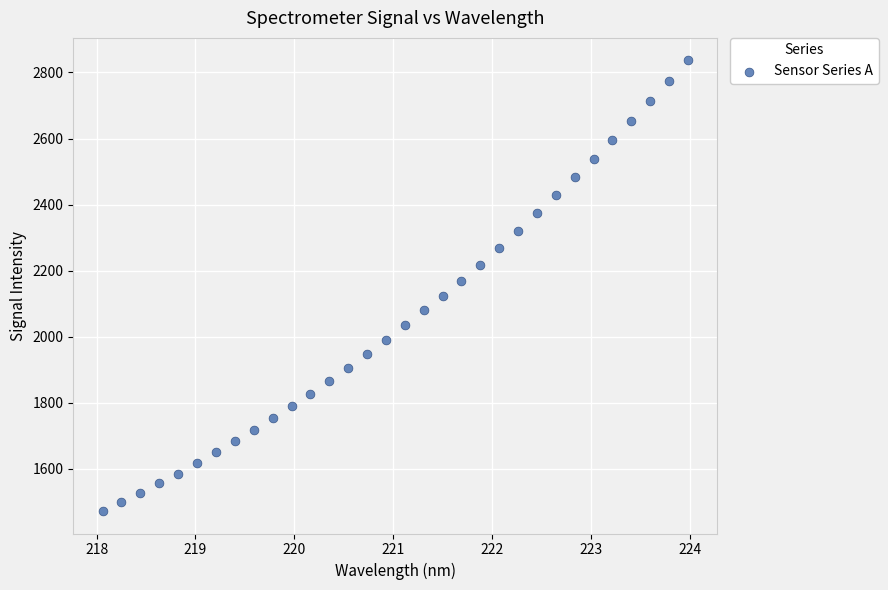

What is the range of Y values (max minus min)?

1364.7